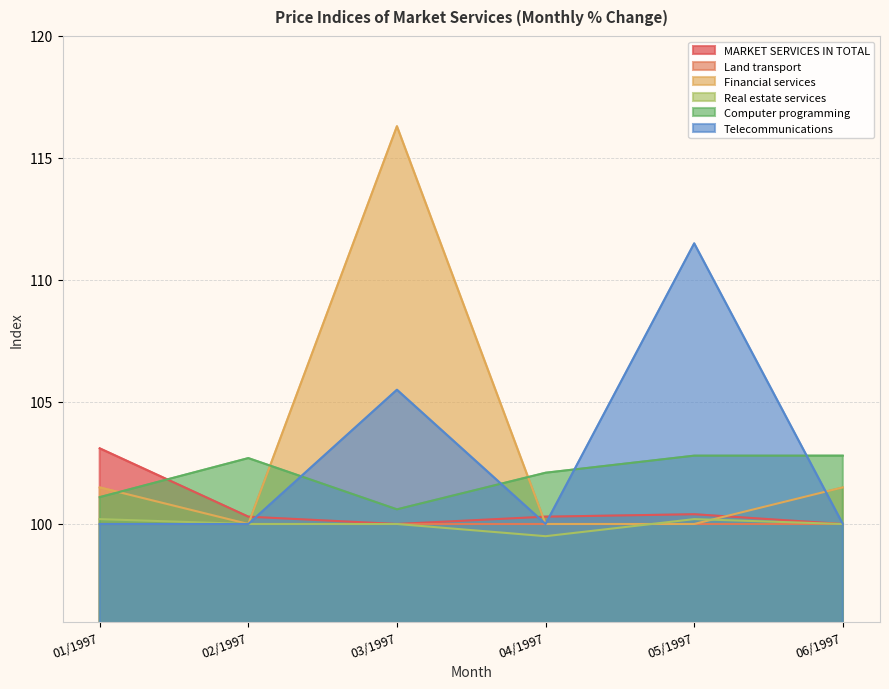

How many intersections are there between Financial services and MARKET SERVICES IN TOTAL?

3